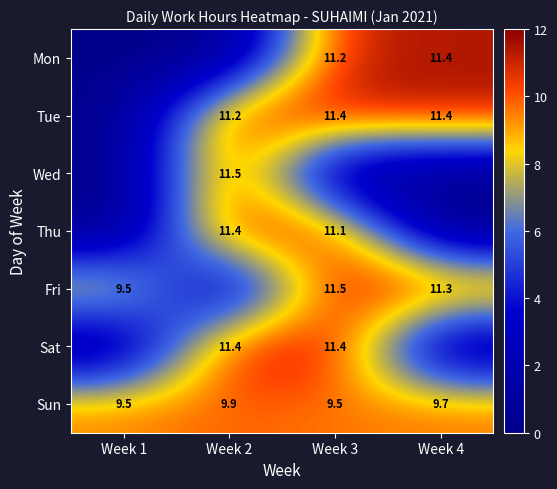

Is it true that Tue equals 11.2 at Week 2?

True